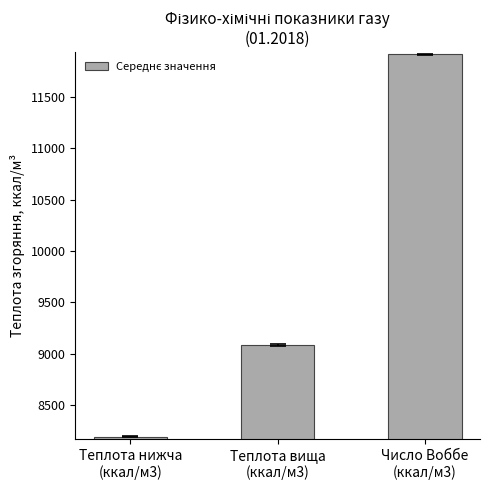

What is the change in value from Теплота вища
(ккал/м3) to Число Воббе
(ккал/м3)?

+2831.1